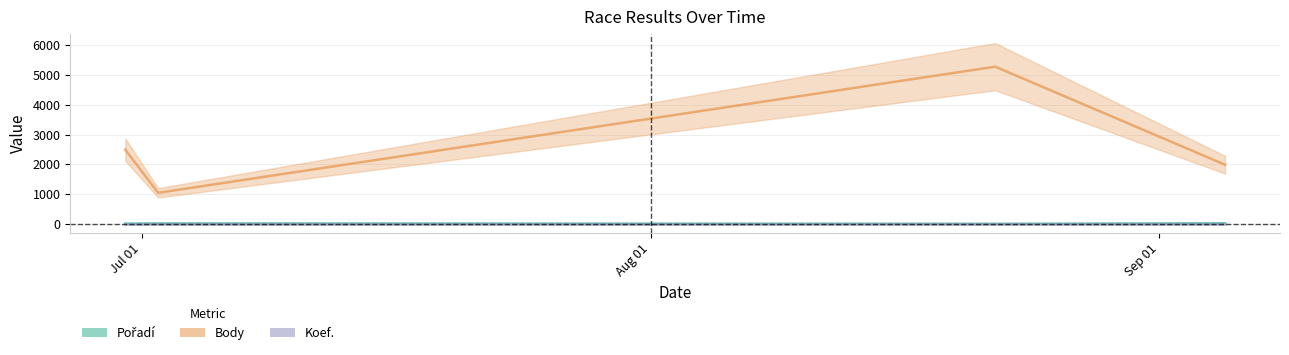

Which series has the largest range (max minus min)?

Body